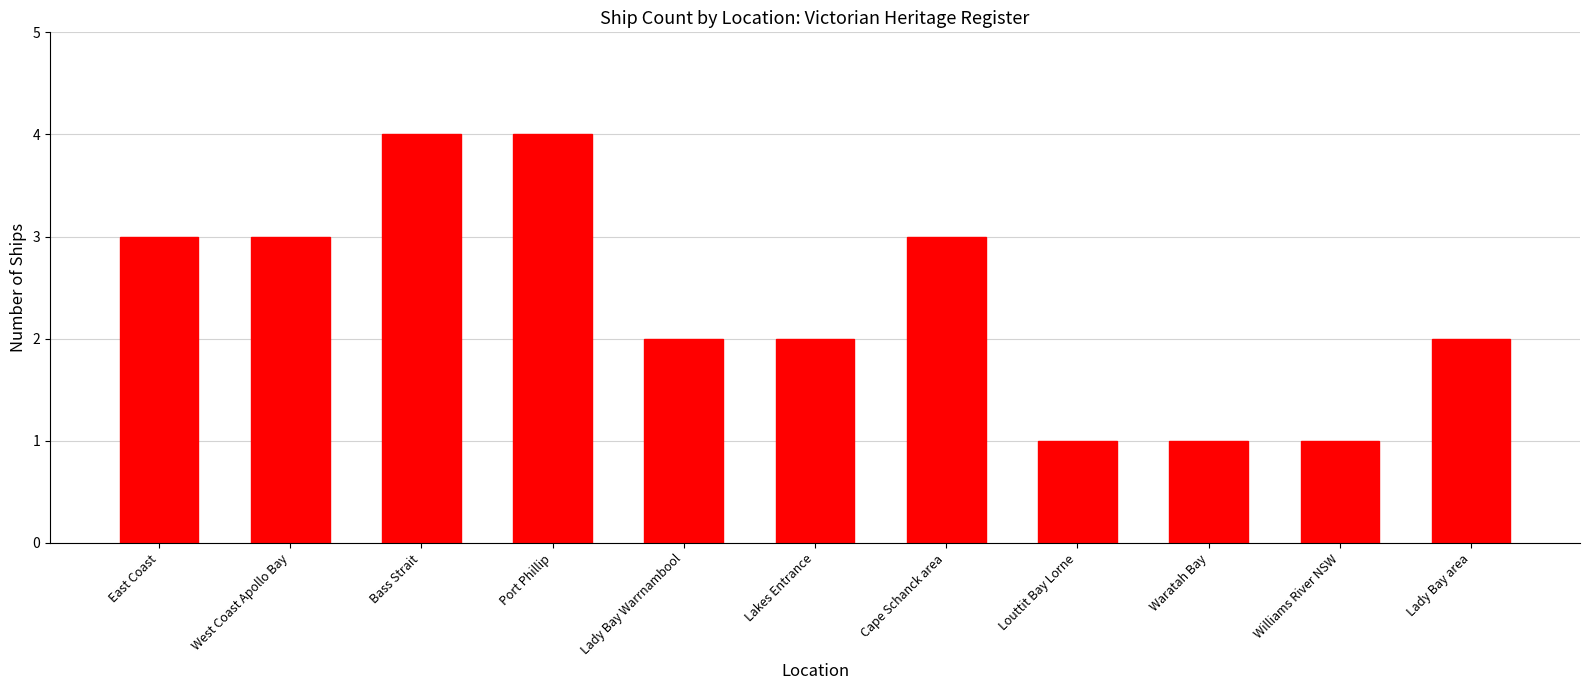

How many data points does each series have?

11